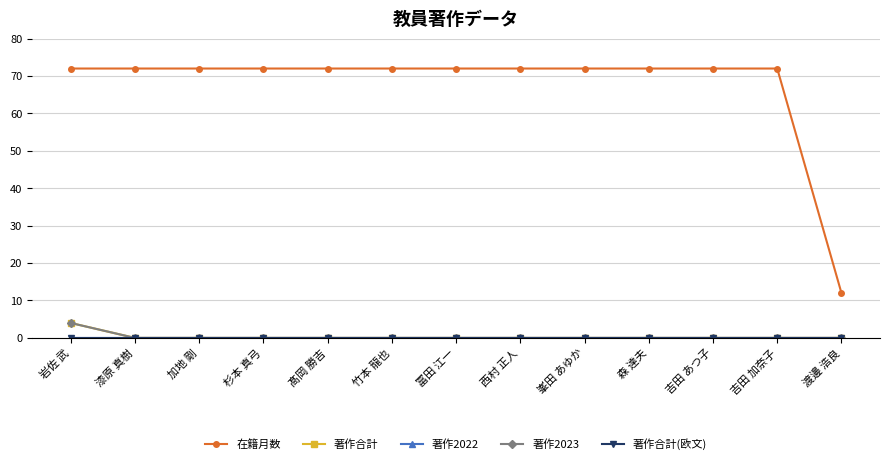

True or false: 著作合計(欧文) has more than 1 interior local peaks.

False